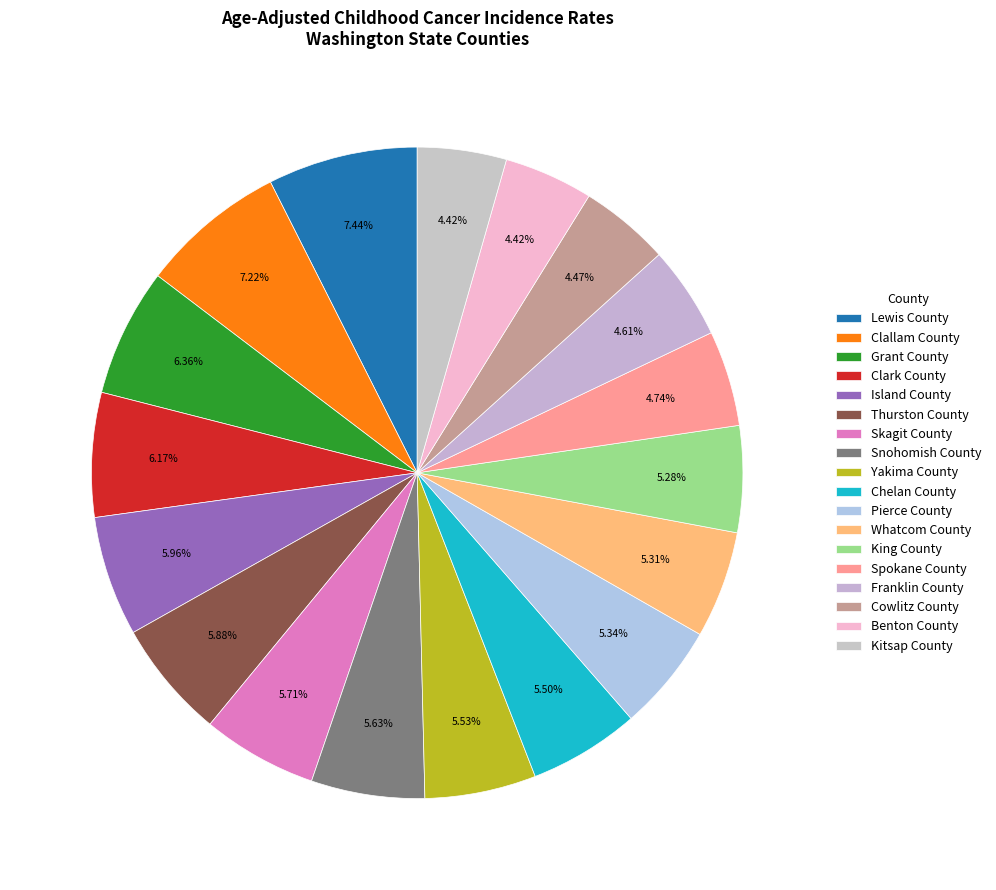

To the nearest percent, what is the difference between the largest and smallest slice percentages?

3%